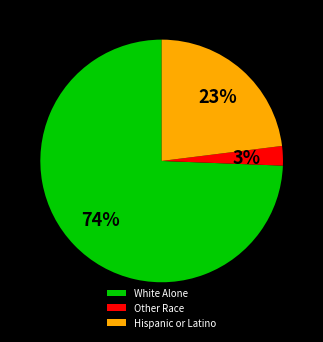

Does any single category account for the majority?

Yes